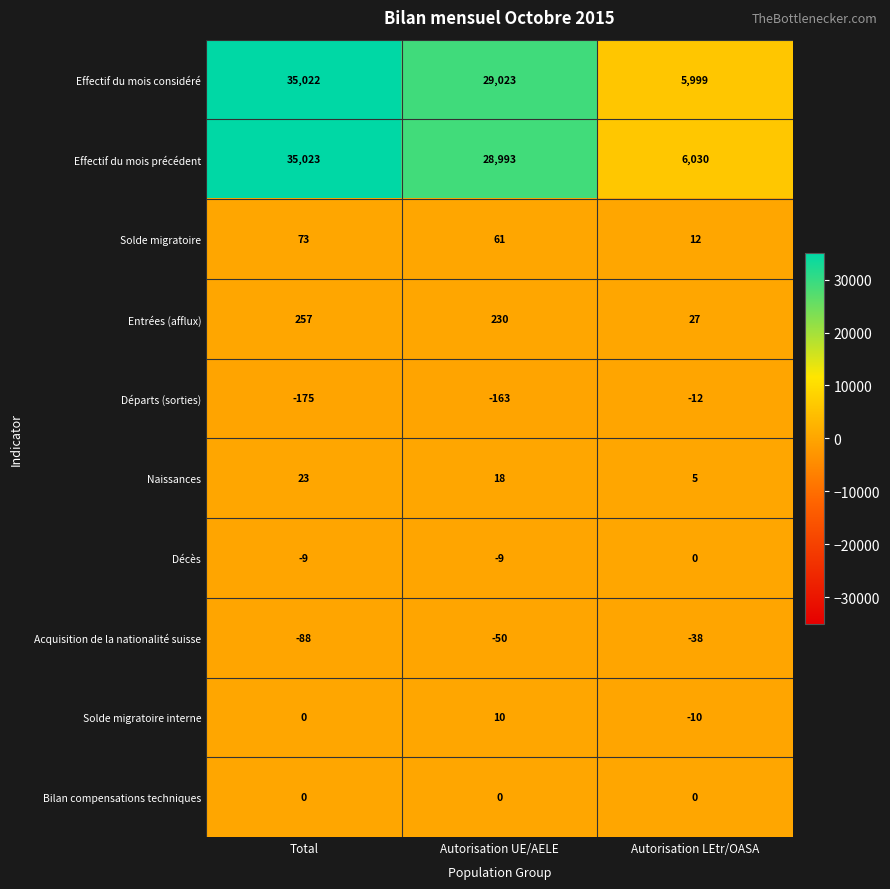

At which label does Acquisition de la nationalité suisse reach its peak?

Autorisation LEtr/OASA